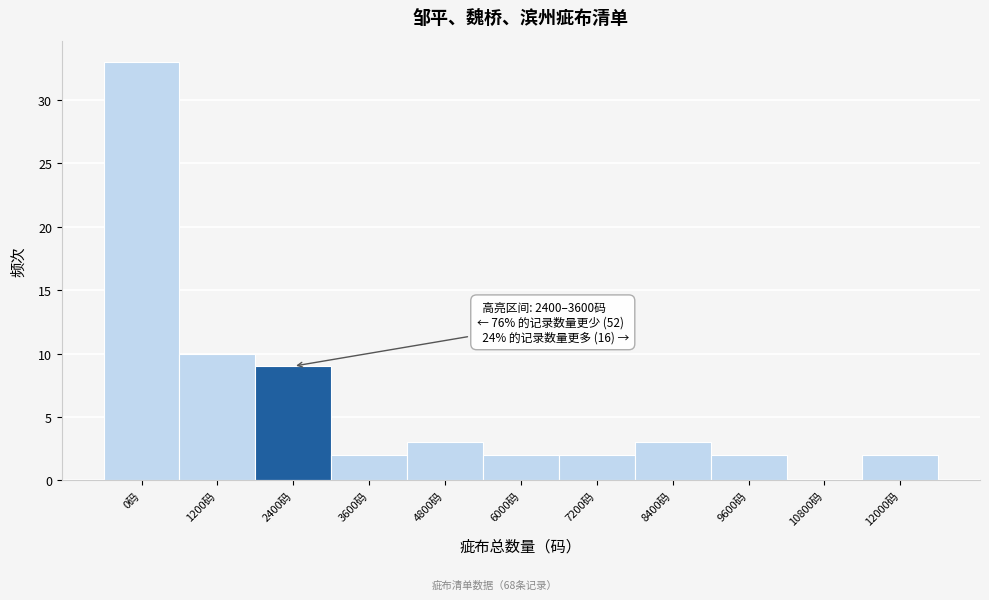

Reading left to right, transcribe all the data shown in this chart.

0码=33	1200码=10	2400码=9	3600码=2	4800码=3	6000码=2	7200码=2	8400码=3	9600码=2	10800码=0	12000码=2